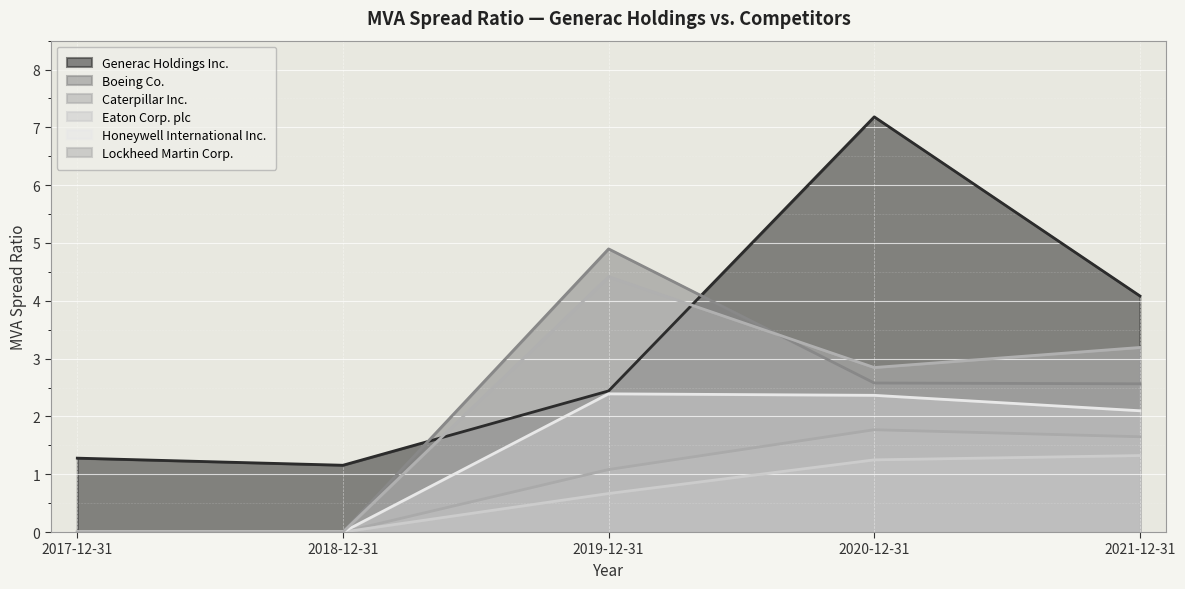

What is the average value of the Boeing Co. series?

2.0